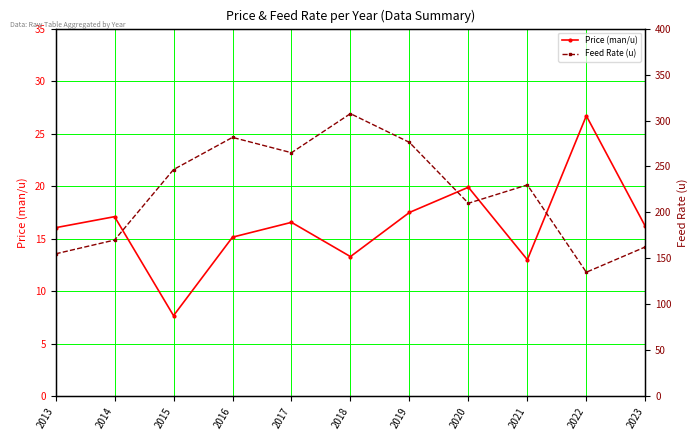

List the series in order of their peak value, lowest first.

Price (man/u), Feed Rate (u)